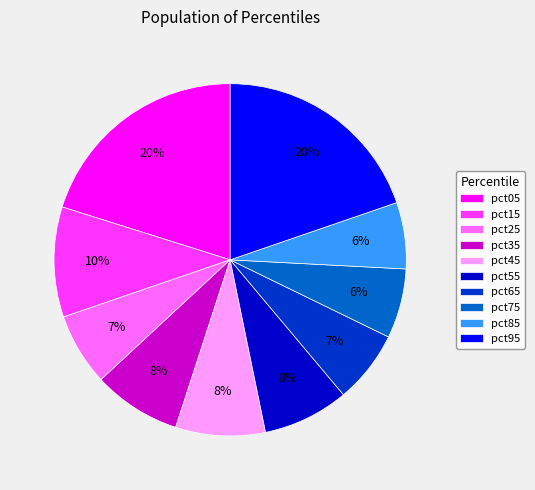

What percentage is the pct45 slice, to the nearest percent?

8%